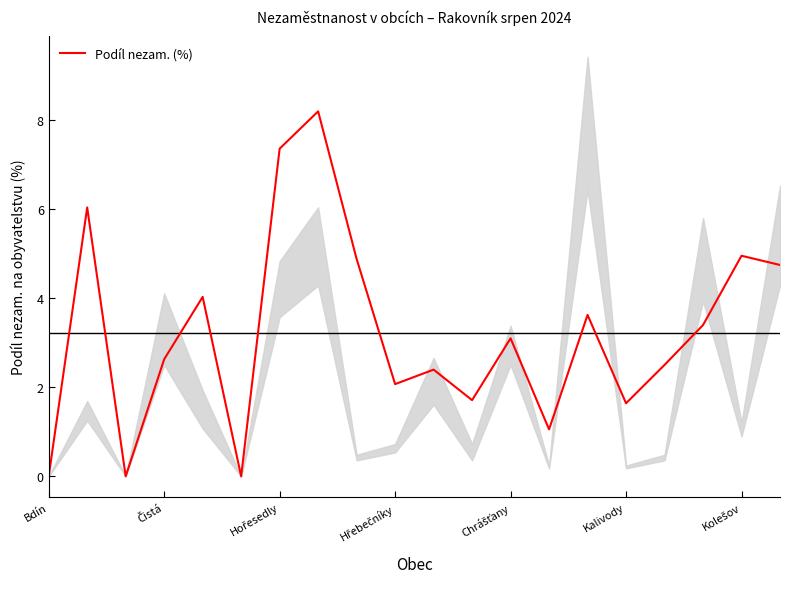

True or false: Podíl nezam. (%) has a value of 0.0 at Bdín.

True